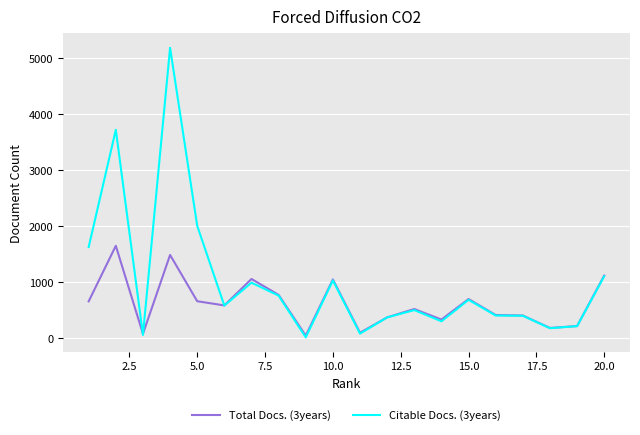

What is the greatest value displayed?

5178